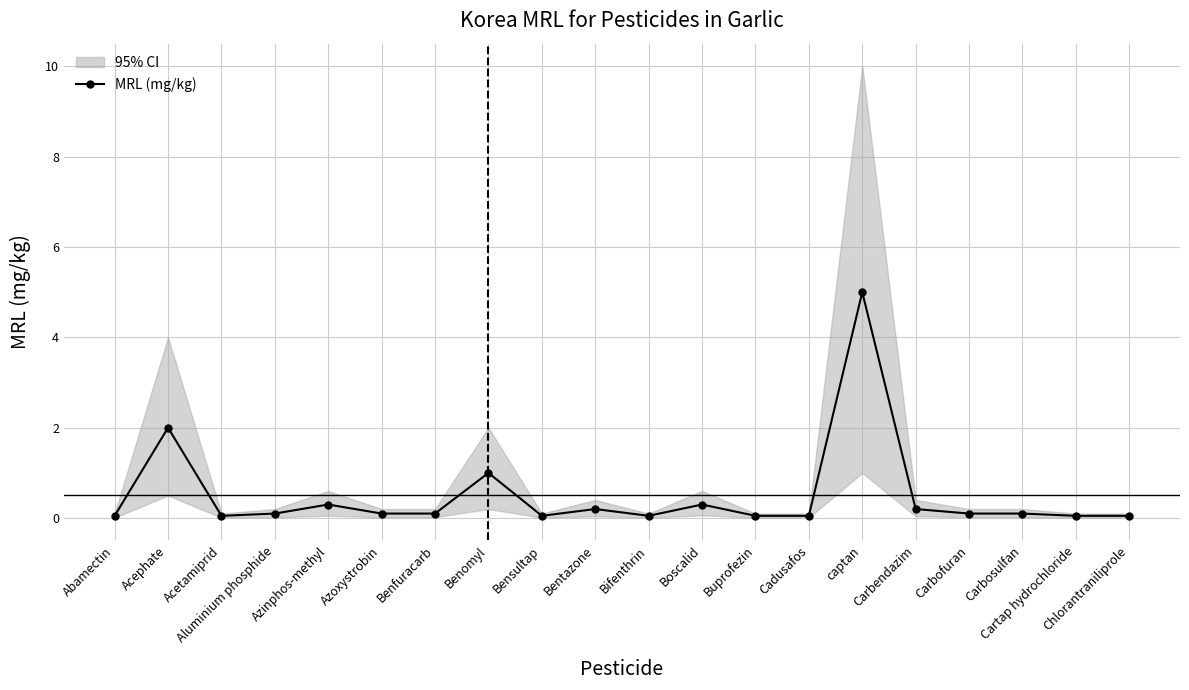

Between Bensultap and Azoxystrobin, which is larger?

Azoxystrobin